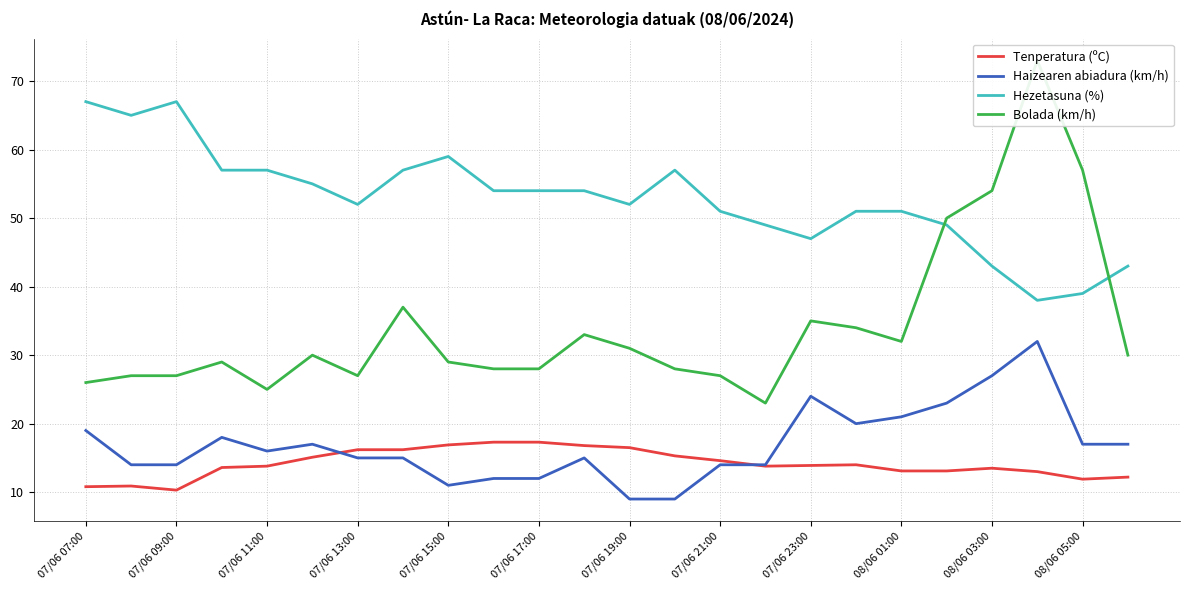

How many categories are shown in the chart?

24